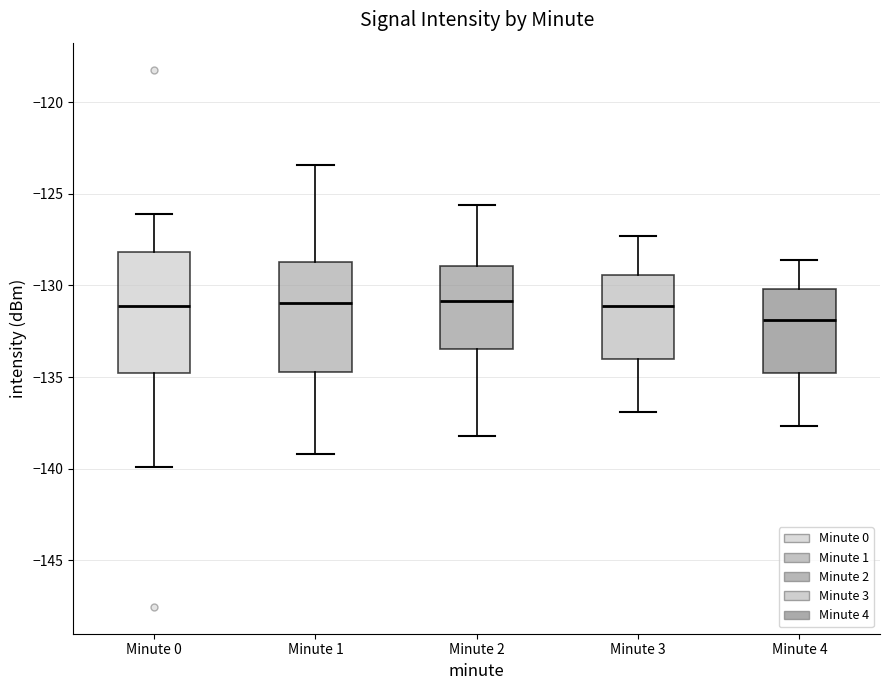

Comparing the boxes themselves (not the whiskers), which one is the tallest?

Minute 0